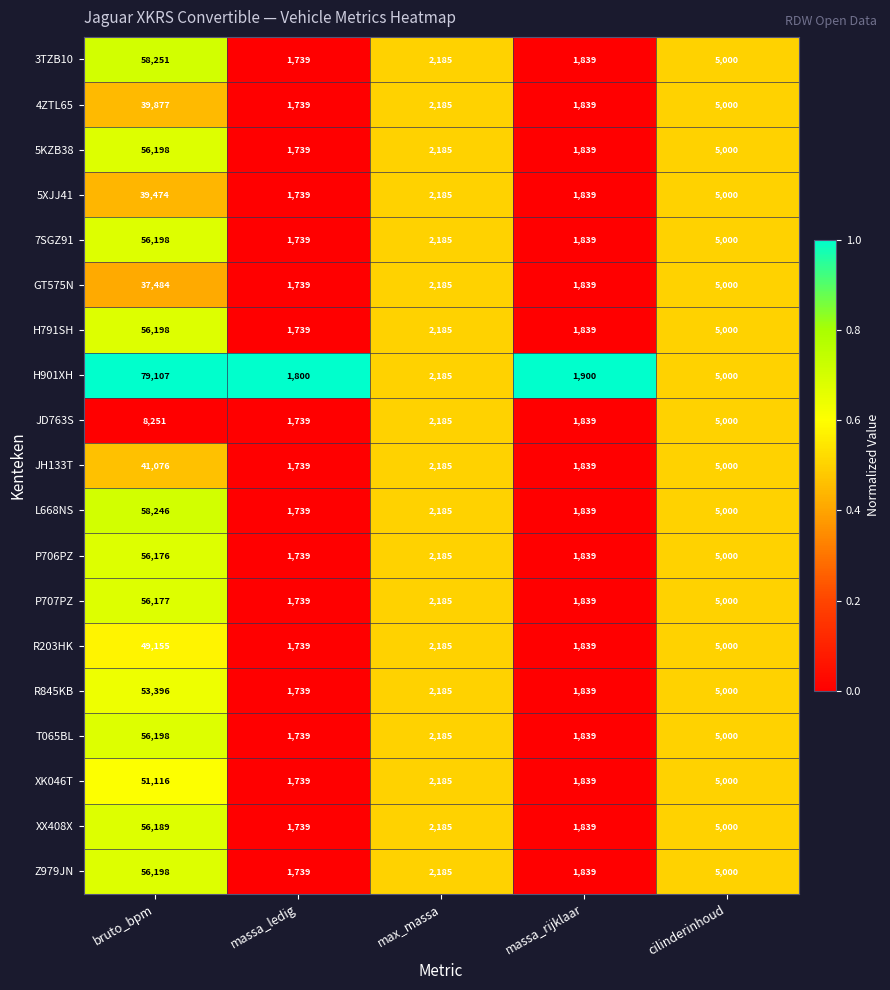

At which category does the chart reach its minimum across all series?

massa_ledig